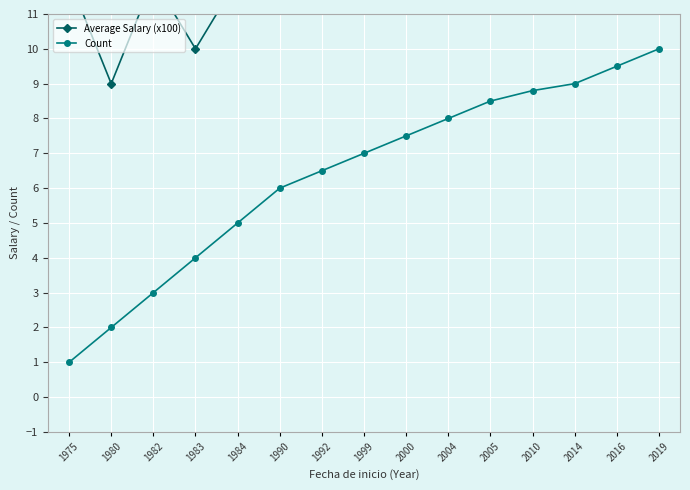

True or false: Count has more than 2 interior local peaks.

False